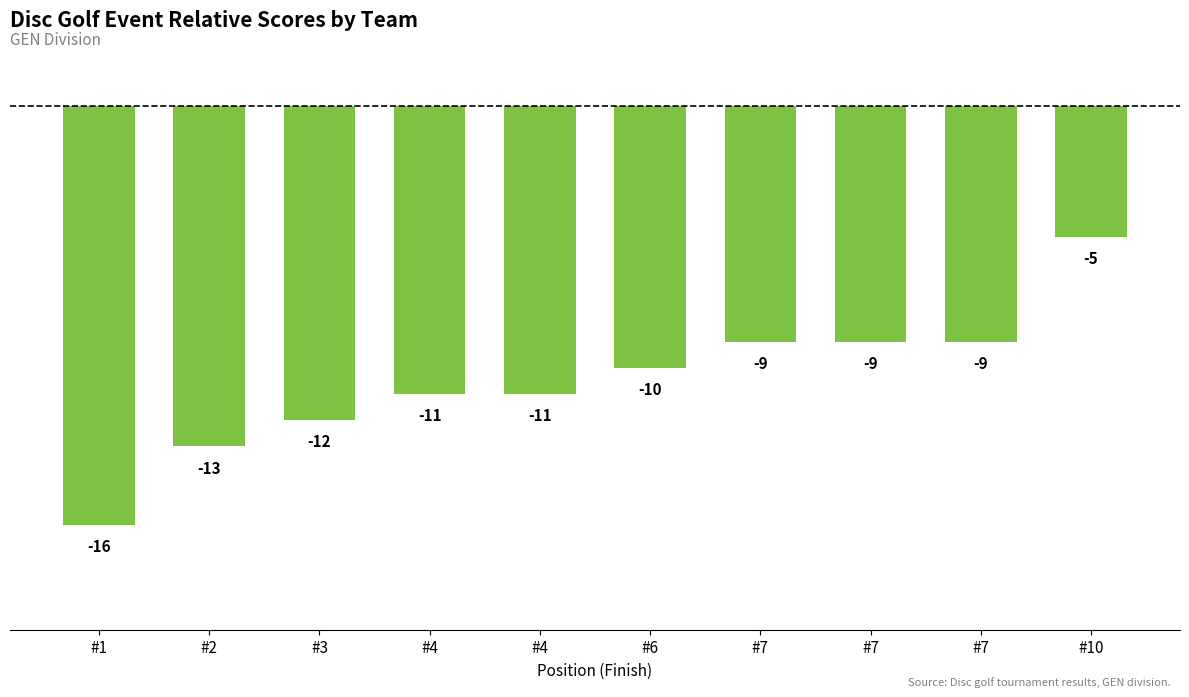

Rank the categories by value from highest to lowest.

#10, #7, #7, #7, #6, #4, #4, #3, #2, #1